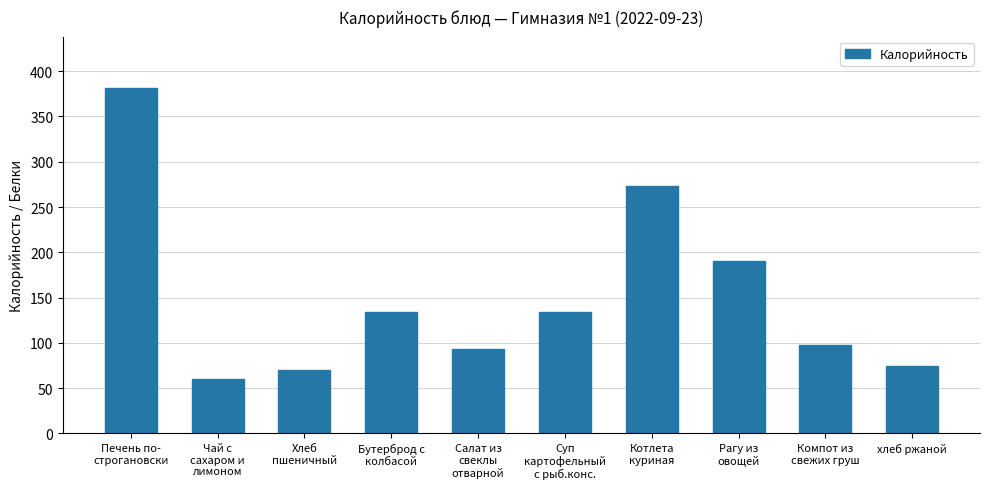

At which label does the data first exceed 134?

Печень по-
строгановски